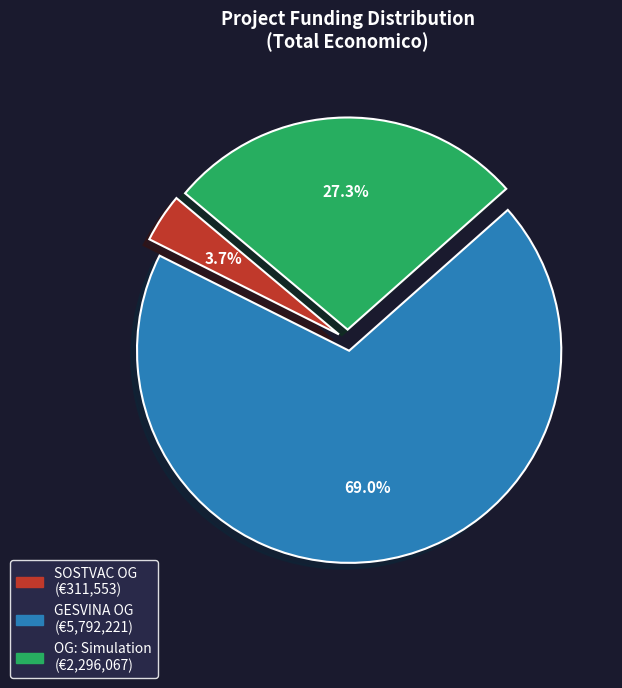

Is there a majority slice in this chart?

Yes